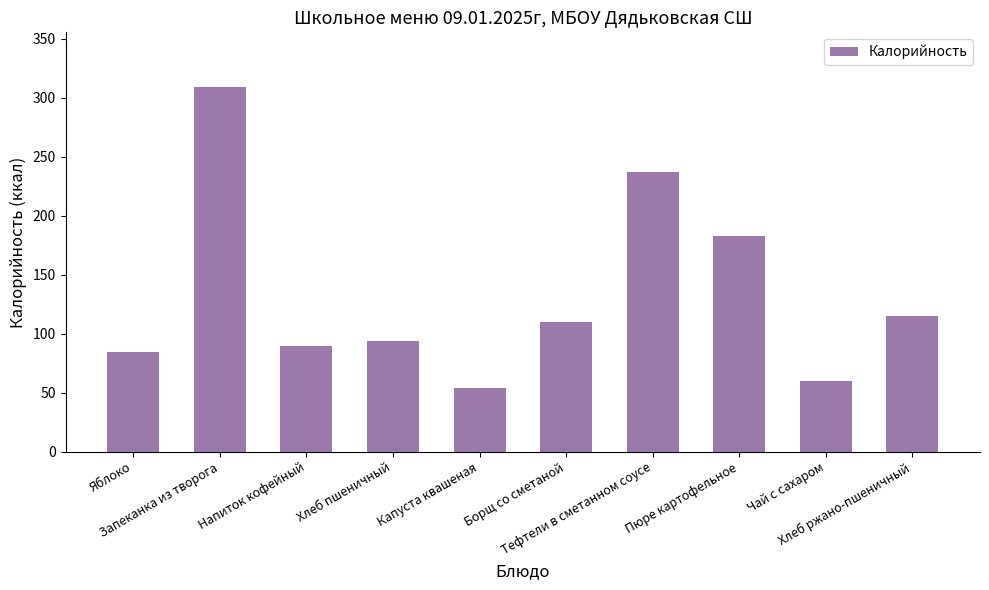

Reading right to left, transcribe all the data shown in this chart.

Хлеб ржано-пшеничный=115.0	Чай с сахаром=60.0	Пюре картофельное=183.0	Тефтели в сметанном соусе=237.0	Борщ со сметаной=109.5	Капуста квашеная=54.2	Хлеб пшеничный=94.0	Напиток кофейный=89.5	Запеканка из творога=309.1	Яблоко=84.6